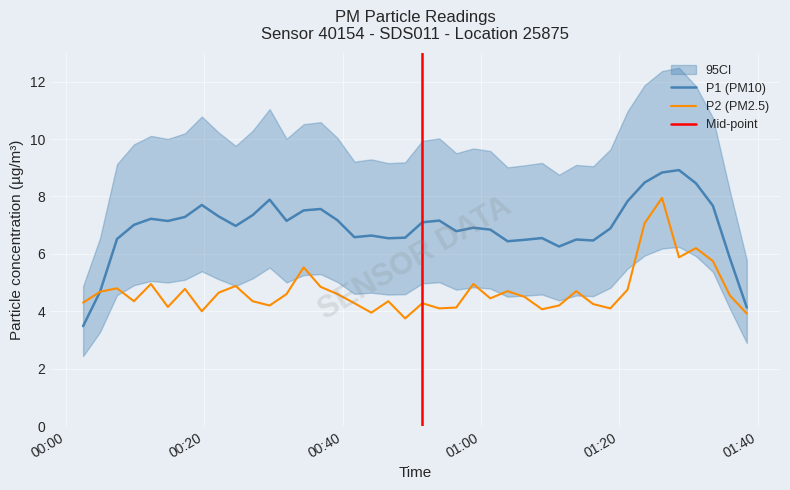

What is the minimum value for P2 (PM2.5)?

3.8